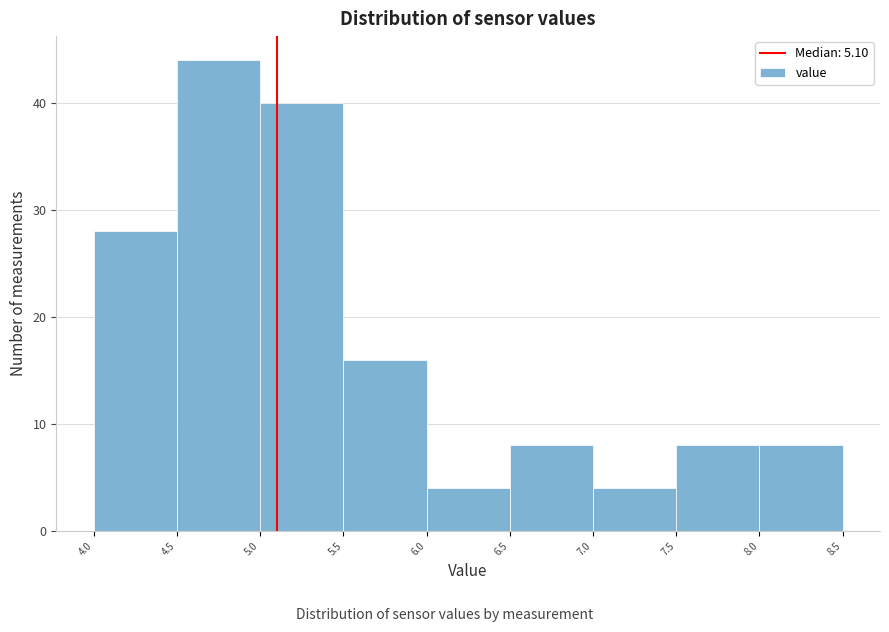

Reading left to right, transcribe this chart: for each bar, give the range it covers on the x-axis and its height. The values are not printed on the chart, so give them approximately, as read against the axis.

4.0 to 4.5: 28
4.5 to 5.0: 44
5.0 to 5.5: 40
5.5 to 6.0: 16
6.0 to 6.5: 4
6.5 to 7.0: 8
7.0 to 7.5: 4
7.5 to 8.0: 8
8.0 to 8.5: 8